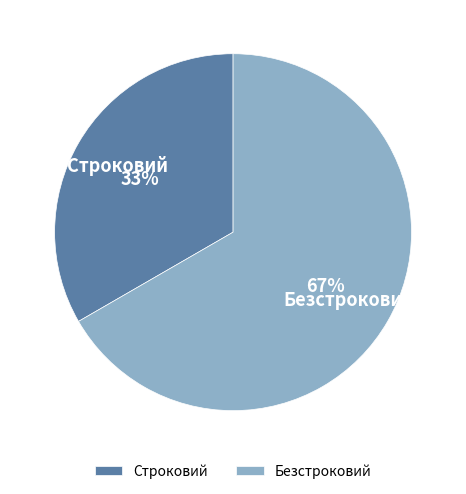

To the nearest percent, what is the combined percentage of Безстроковий and Строковий?

100%